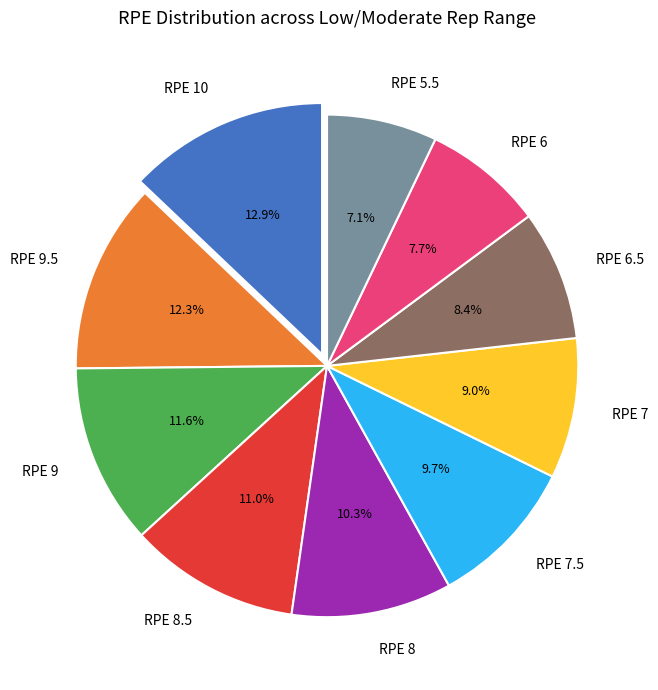

Is the sum of RPE 5.5 and RPE 7 greater than half?

No